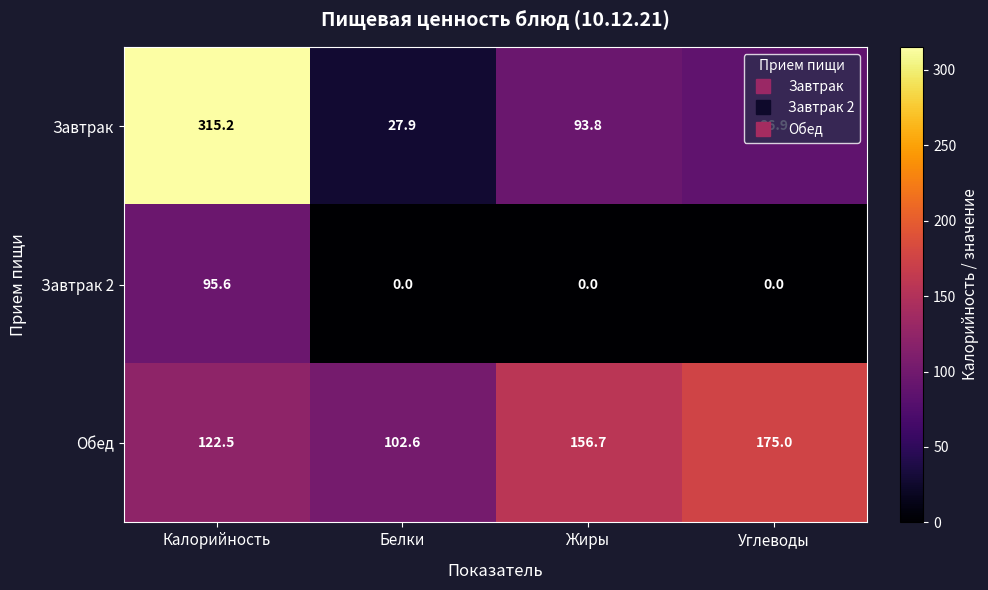

Count the number of categories in the chart.

4